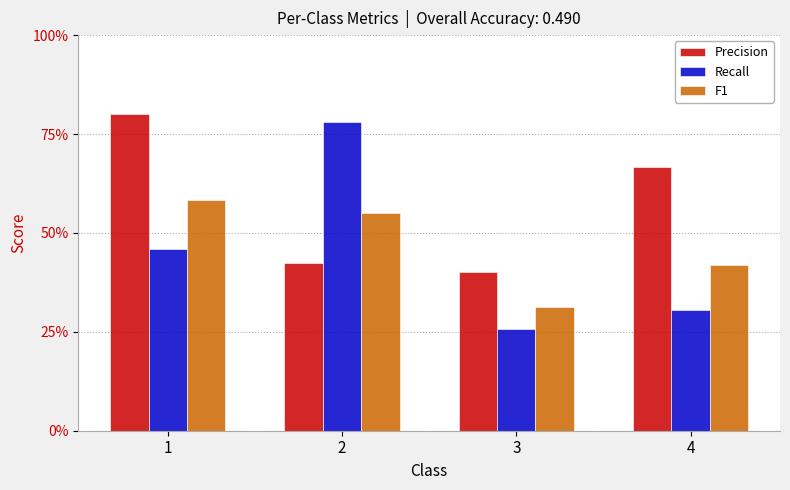

Are the bars grouped side by side (vs. stacked)?

Yes